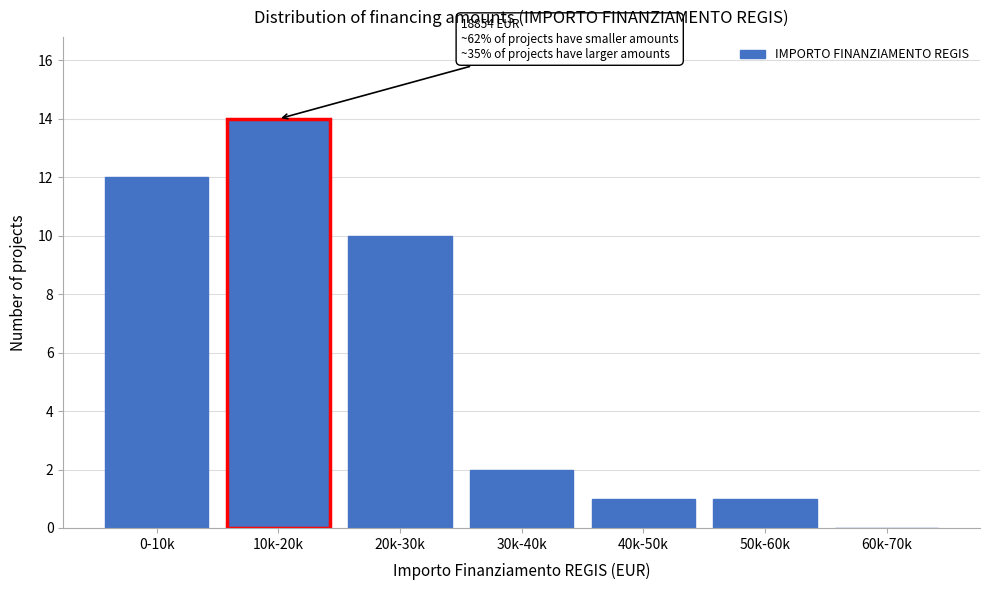

Reading left to right, what are all the values shown in this chart?

0-10k=12	10k-20k=14	20k-30k=10	30k-40k=2	40k-50k=1	50k-60k=1	60k-70k=0